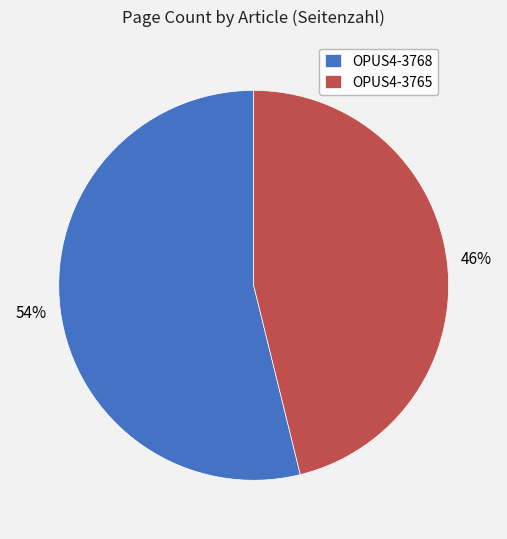

What is the majority slice?

OPUS4-3768